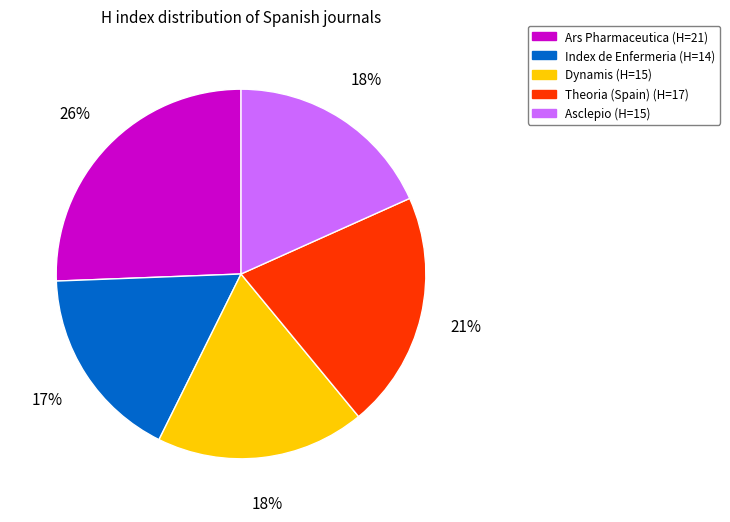

Approximately how many times larger is the value at Asclepio compared to Dynamis?

1.0